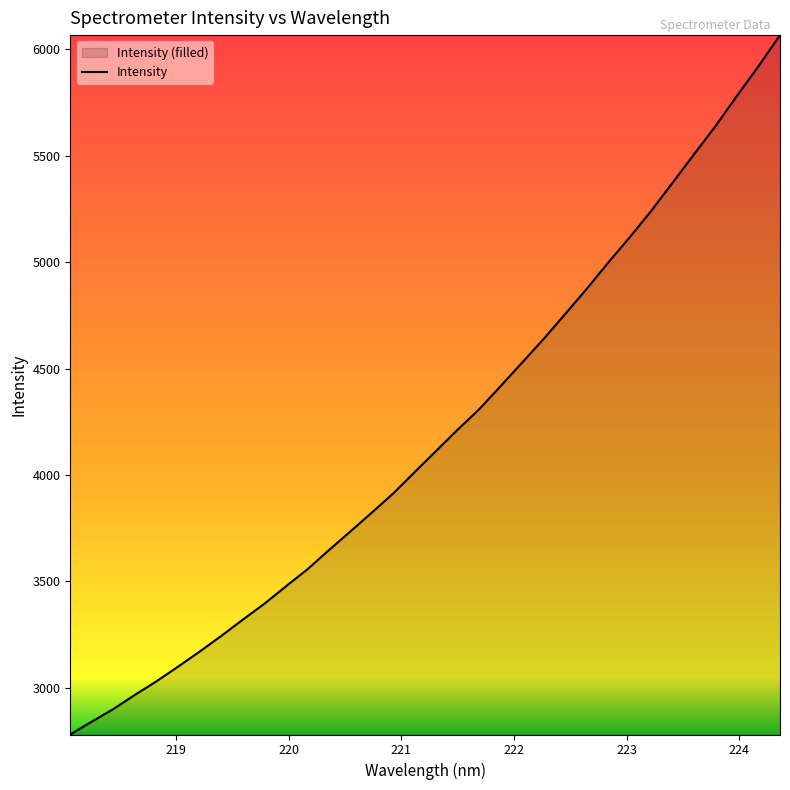

What is the greatest value displayed?

6066.0